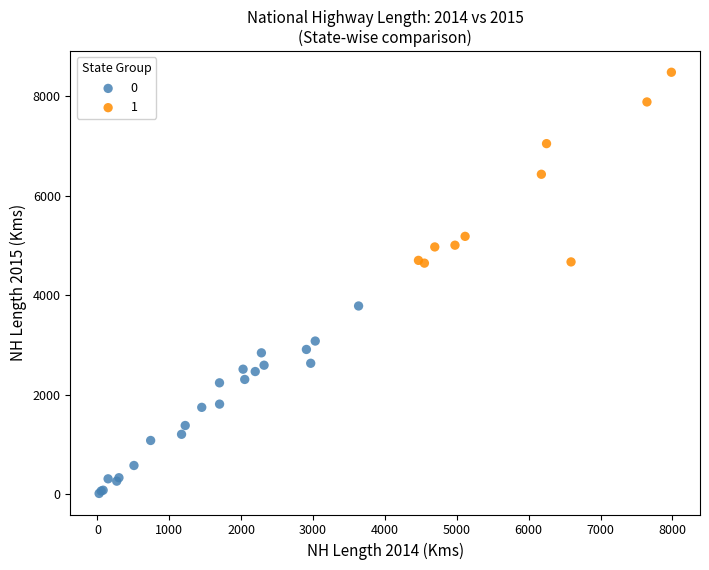

Which series contains the highest Y value?

1